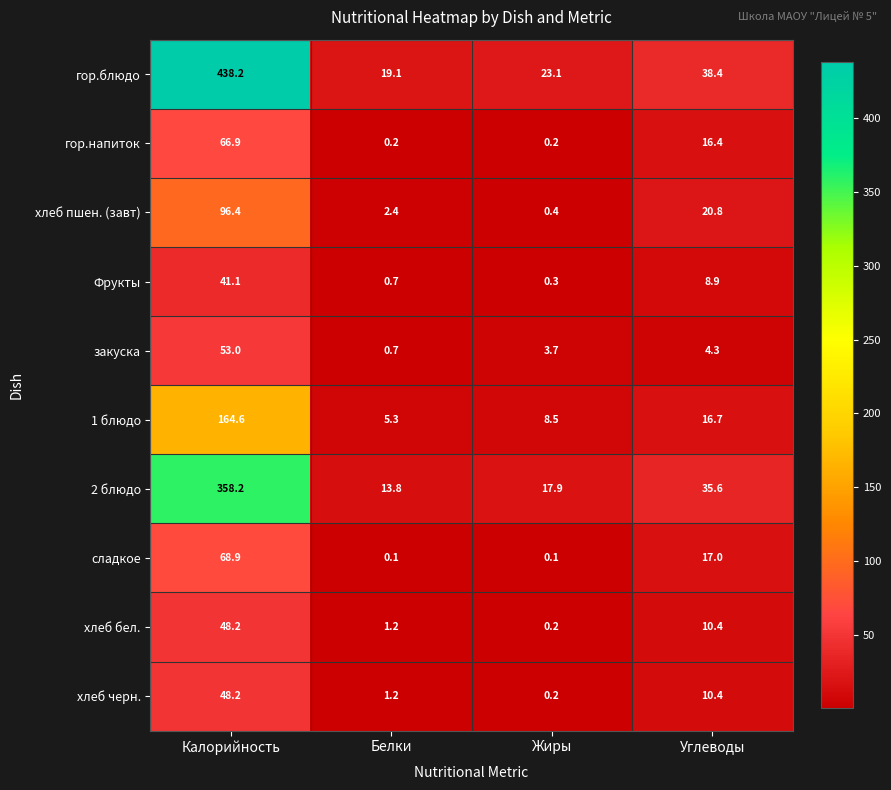

How many data points in хлеб бел. are above 10?

2